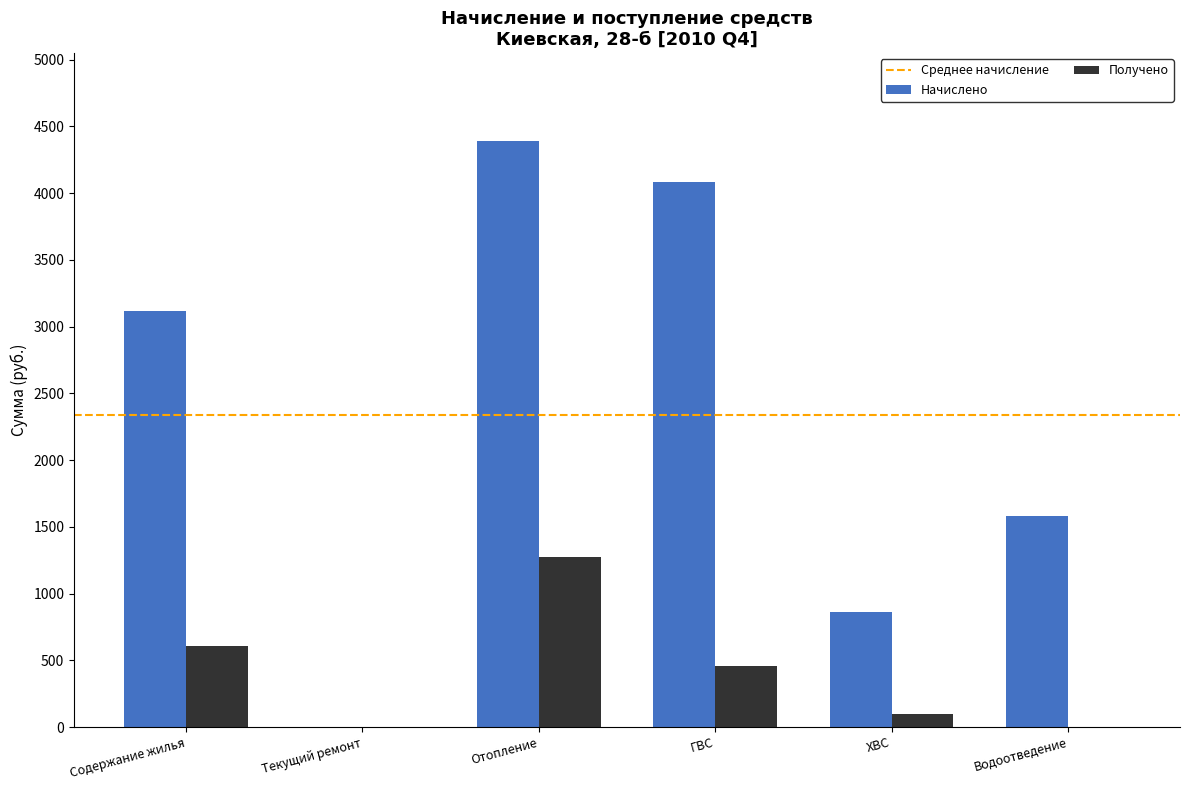

How many distinct data groups are displayed?

2